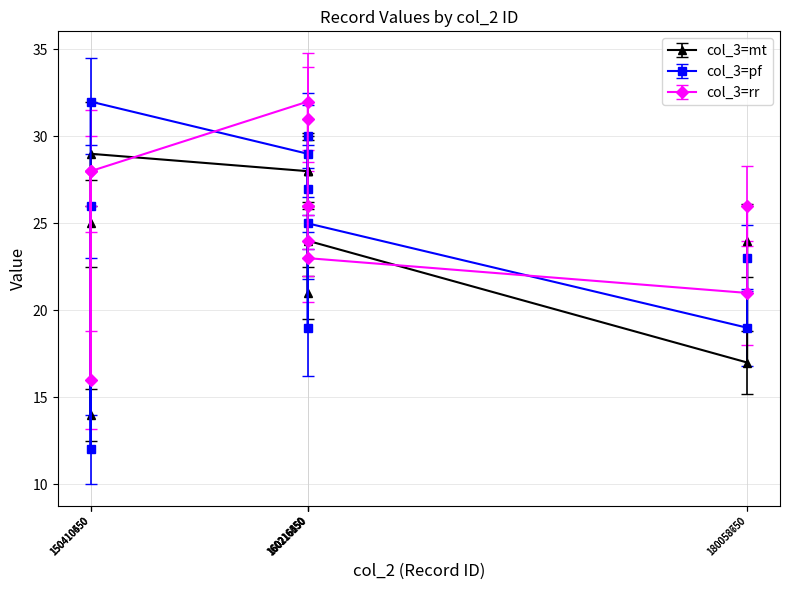

Between 150410650 and 180058650, which series saw the biggest shift?

col_3=pf